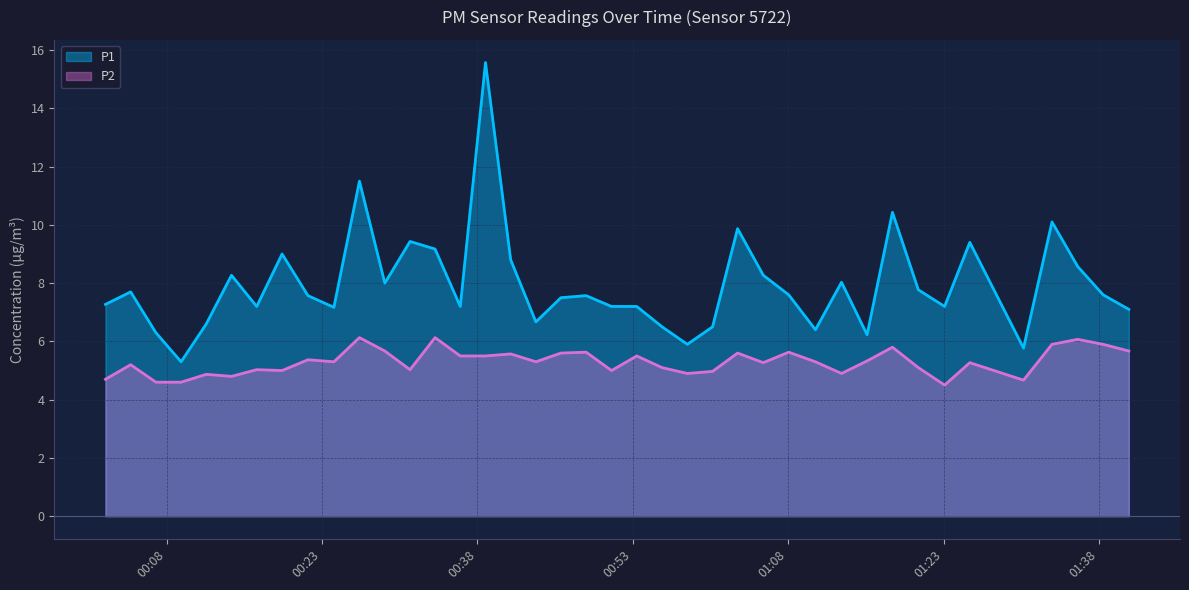

What are all the series names shown in the legend?

P1, P2